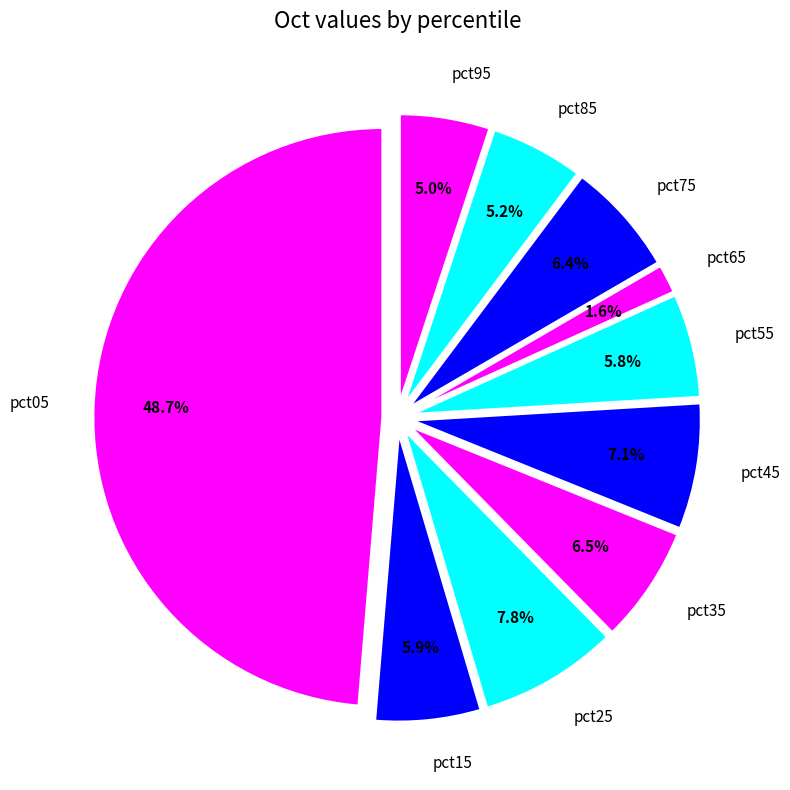

Combined, do pct15 and pct95 account for over 50%?

No